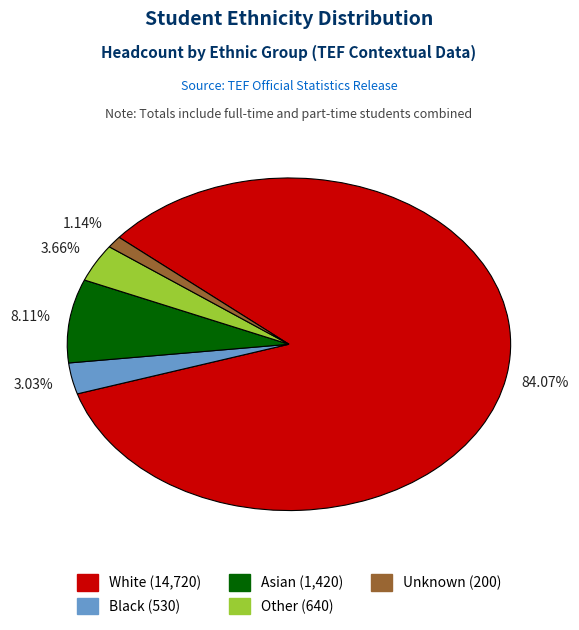

Is there a majority slice in this chart?

Yes